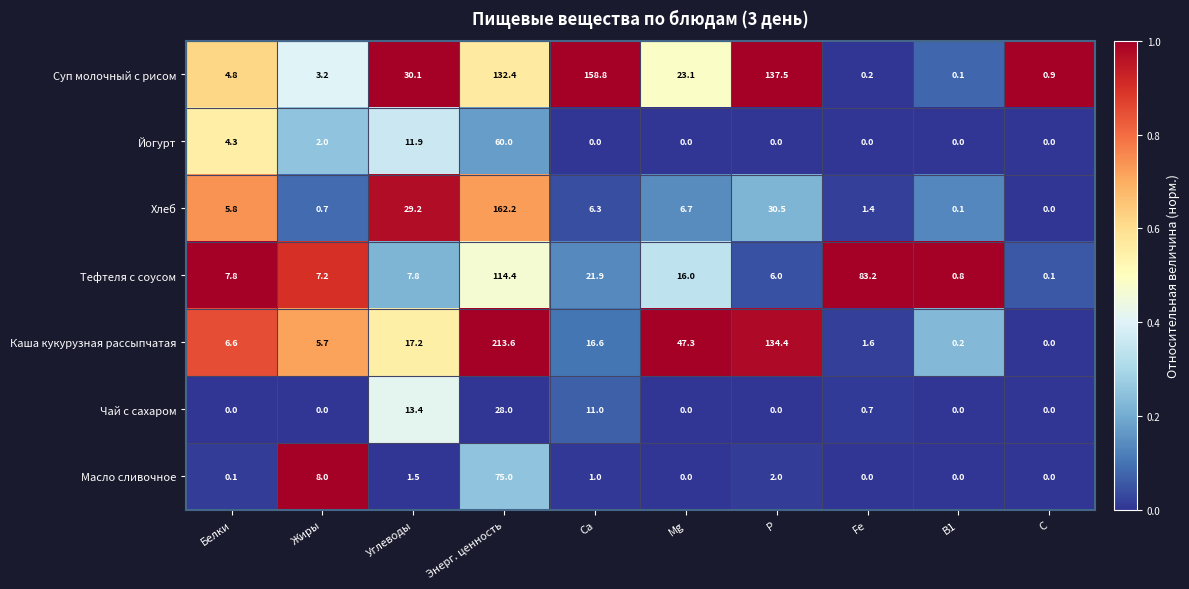

Rank the series by their maximum value, from highest to lowest.

Каша кукурузная рассыпчатая, Хлеб, Суп молочный с рисом, Тефтеля с соусом, Масло сливочное, Йогурт, Чай с сахаром